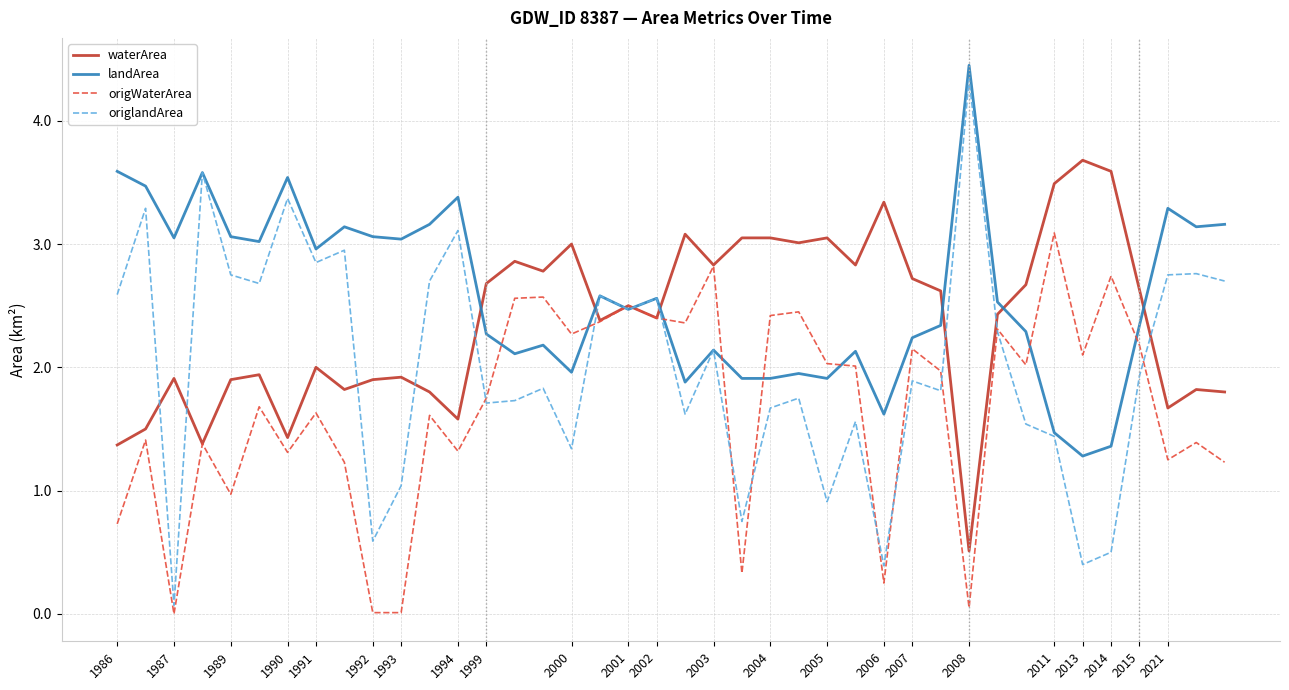

What is the maximum value for origlandArea?

4.3